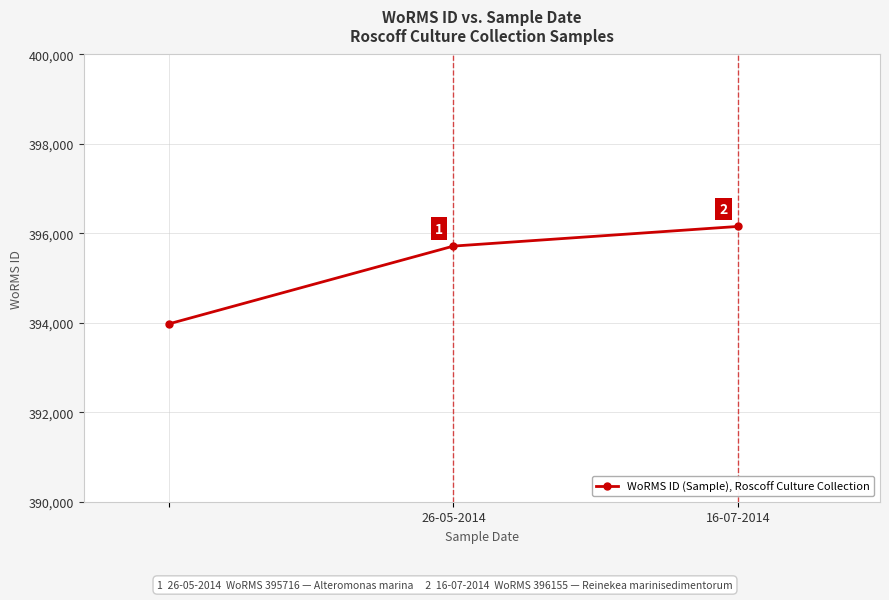

Reading left to right, extract all data points from this chart.

393978	395716	396155